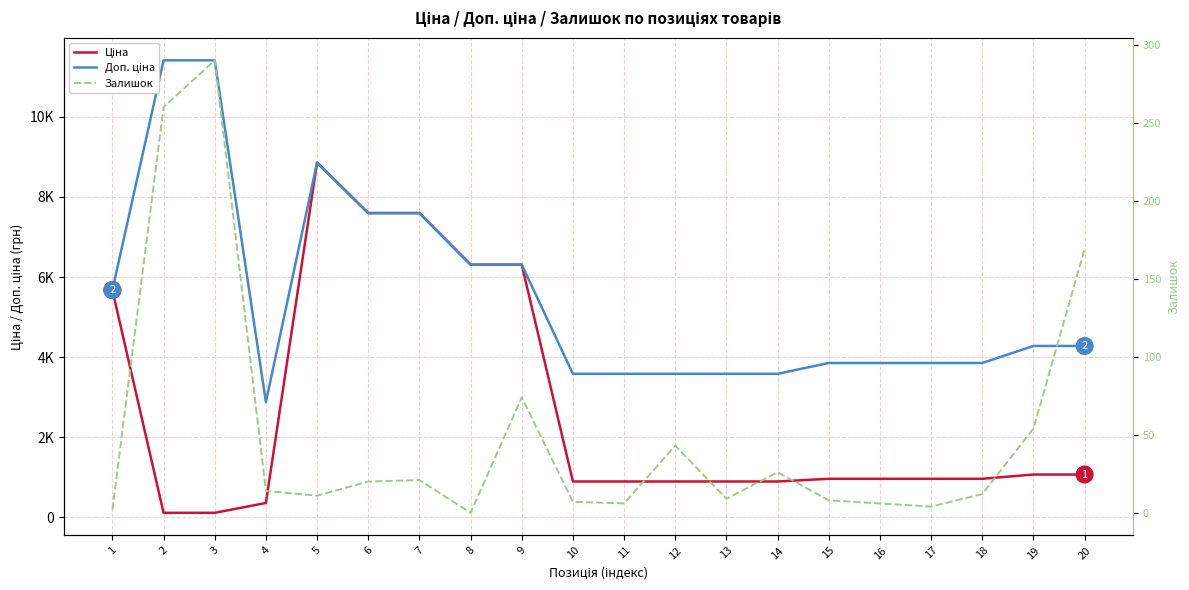

What are all the series names shown in the legend?

Ціна, Доп. ціна, Залишок